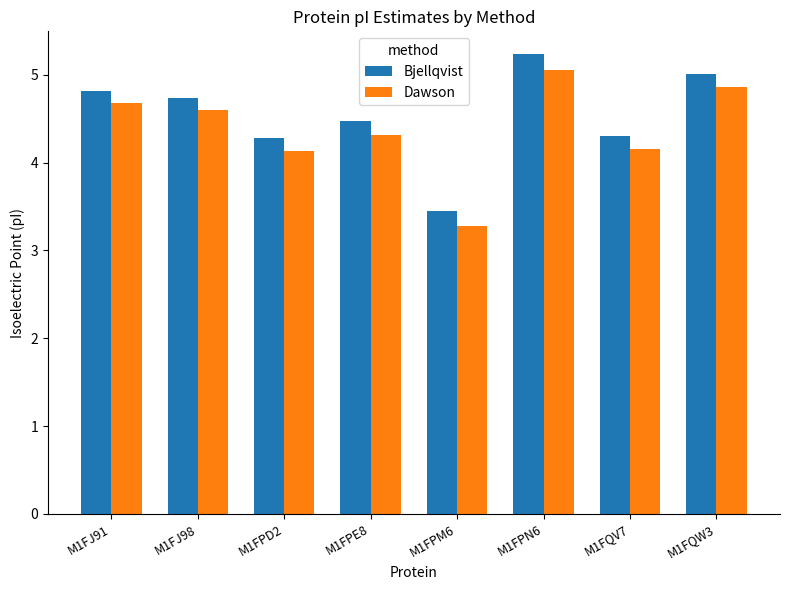

What is the sum of the Dawson values at M1FPM6 and M1FQV7?

7.4